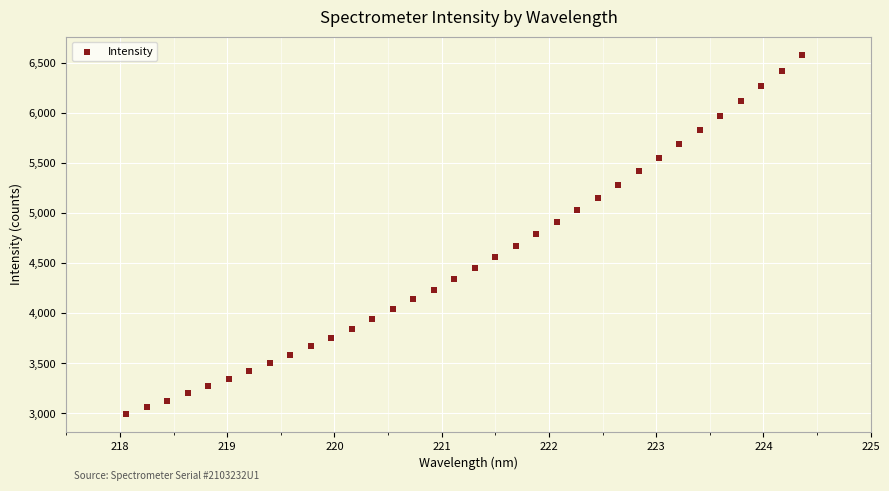

What is the range of X values (max minus min)?

6.3